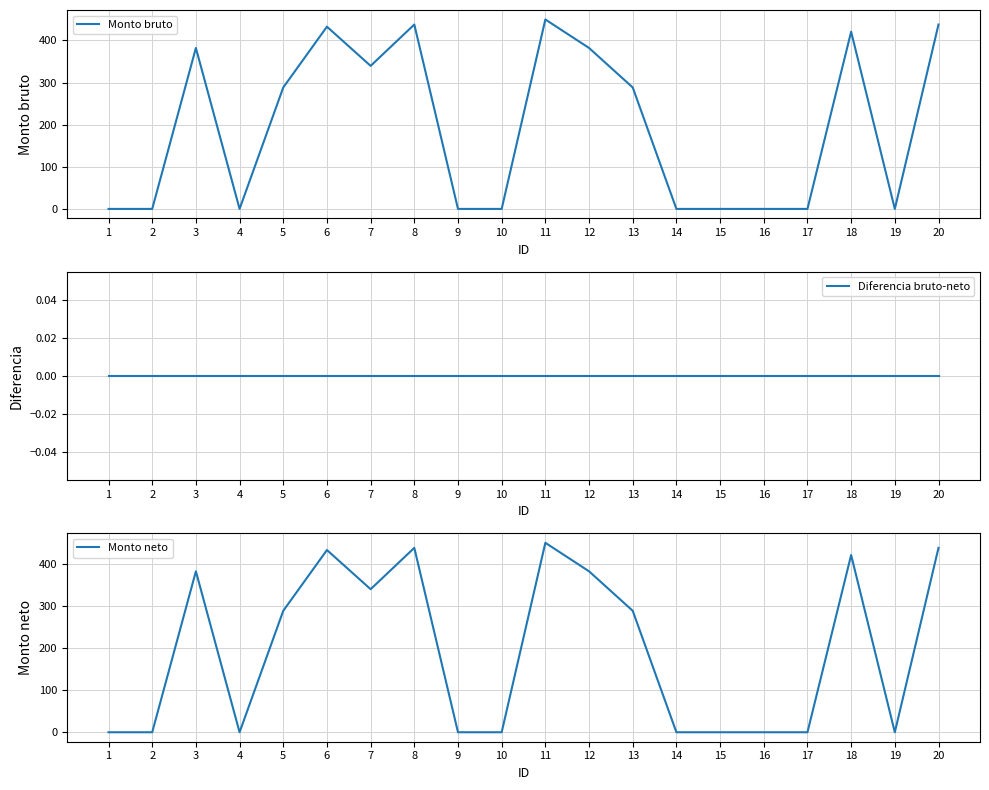

Which category has the highest value in the Diferencia bruto-neto series?

1